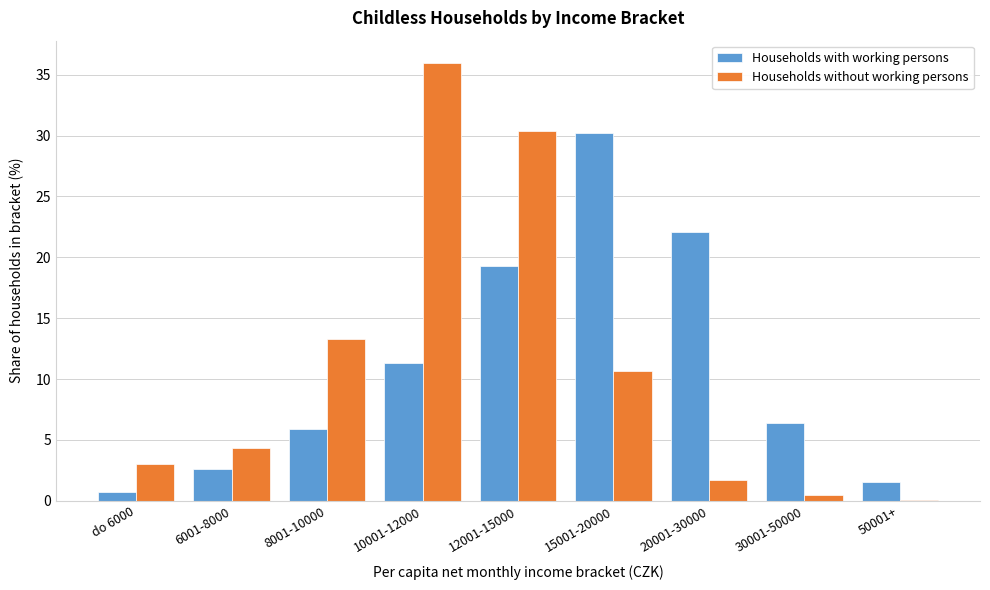

Is it true that Households without working persons equals 3.0 at do 6000?

True